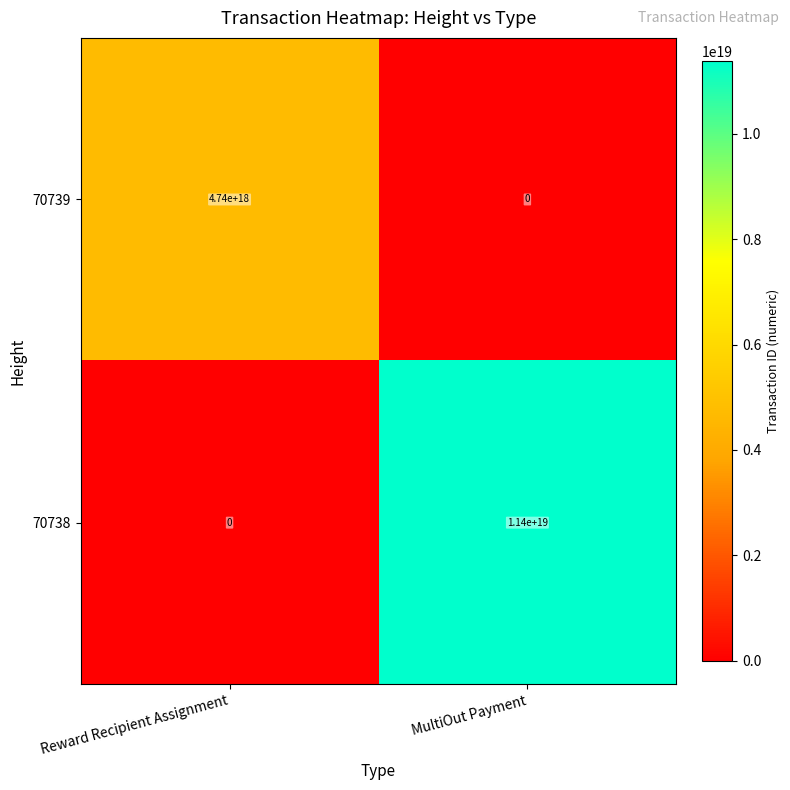

Rank the series by their maximum value, from highest to lowest.

70738, 70739